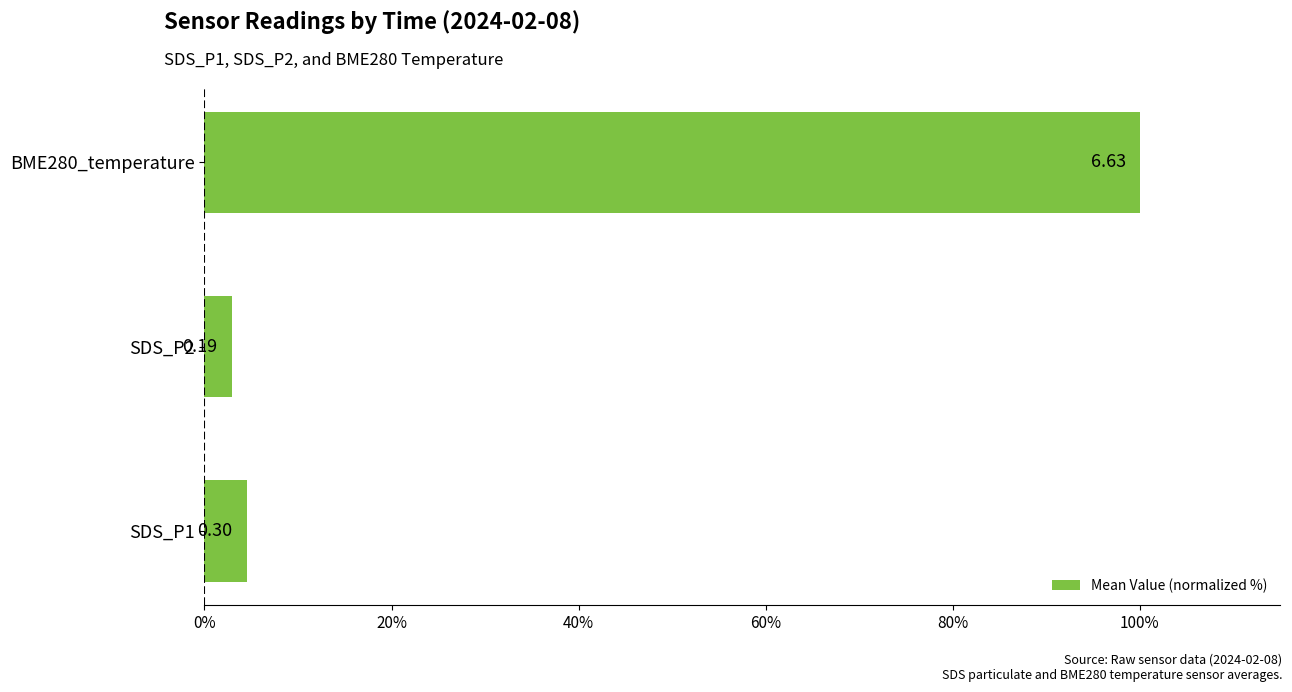

How many bars are there in total?

3